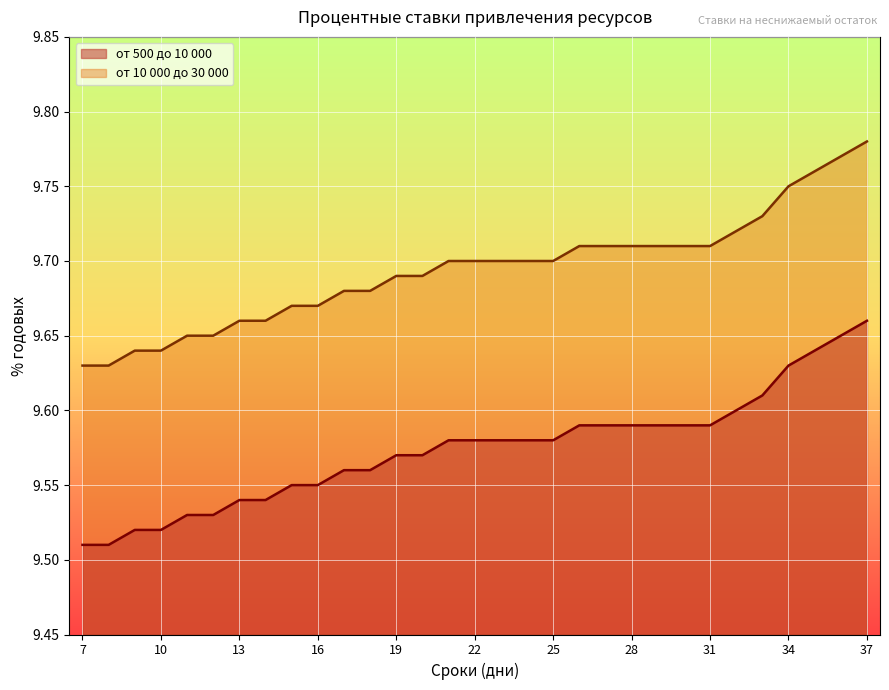

Reading left to right, transcribe all the data shown in this chart.

от 500 до 10 000: 7=9.5	8=9.5	9=9.5	10=9.5	11=9.5	12=9.5	13=9.5	14=9.5	15=9.6	16=9.6	17=9.6	18=9.6	19=9.6	20=9.6	21=9.6	22=9.6	23=9.6	24=9.6	25=9.6	26=9.6	27=9.6	28=9.6	29=9.6	30=9.6	31=9.6	32=9.6	33=9.6	34=9.6	35=9.6	36=9.7	37=9.7
от 10 000 до 30 000: 7=9.6	8=9.6	9=9.6	10=9.6	11=9.7	12=9.7	13=9.7	14=9.7	15=9.7	16=9.7	17=9.7	18=9.7	19=9.7	20=9.7	21=9.7	22=9.7	23=9.7	24=9.7	25=9.7	26=9.7	27=9.7	28=9.7	29=9.7	30=9.7	31=9.7	32=9.7	33=9.7	34=9.8	35=9.8	36=9.8	37=9.8